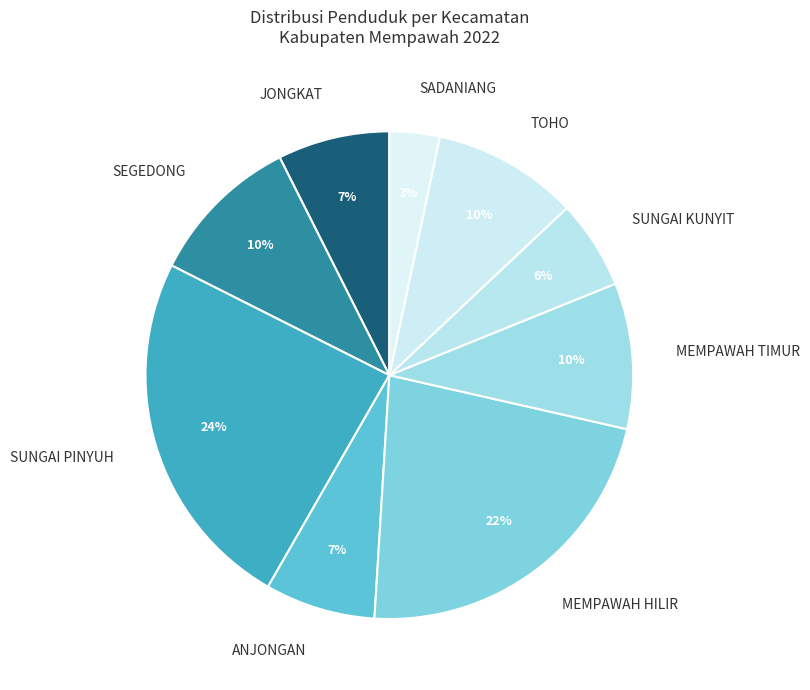

Does ANJONGAN account for over 50% of the chart?

No